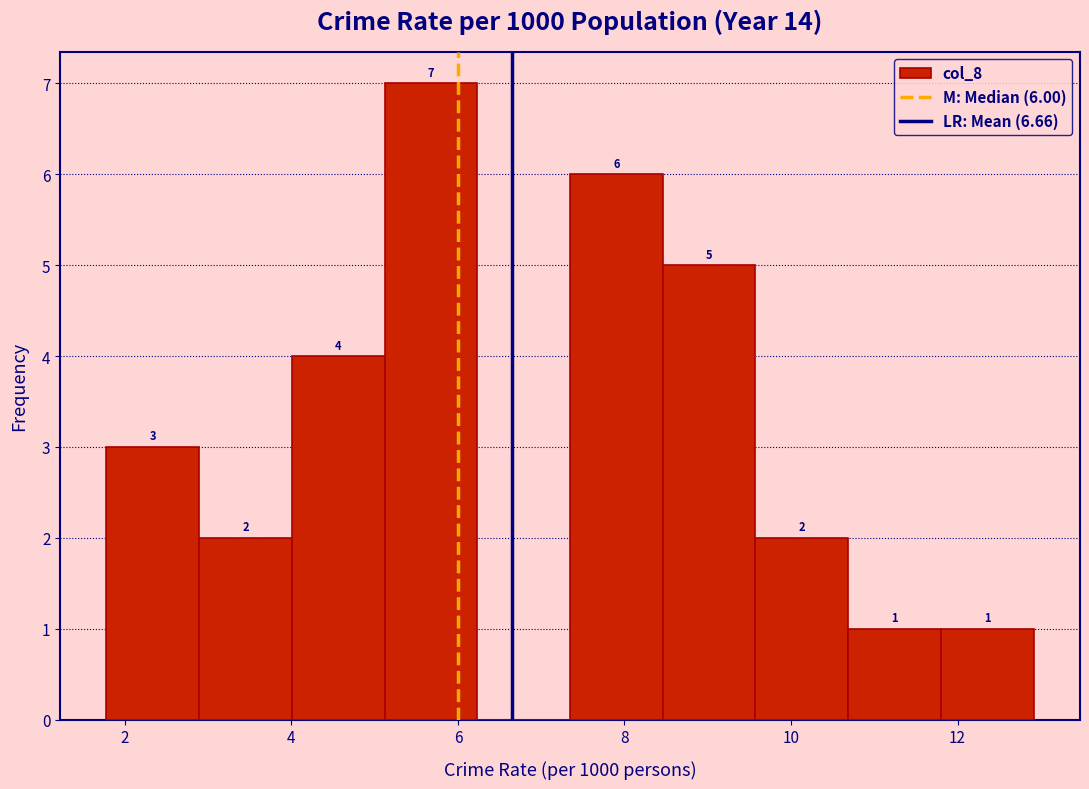

Over which range of the x-axis is the bar tallest?

5.2 to 6.2